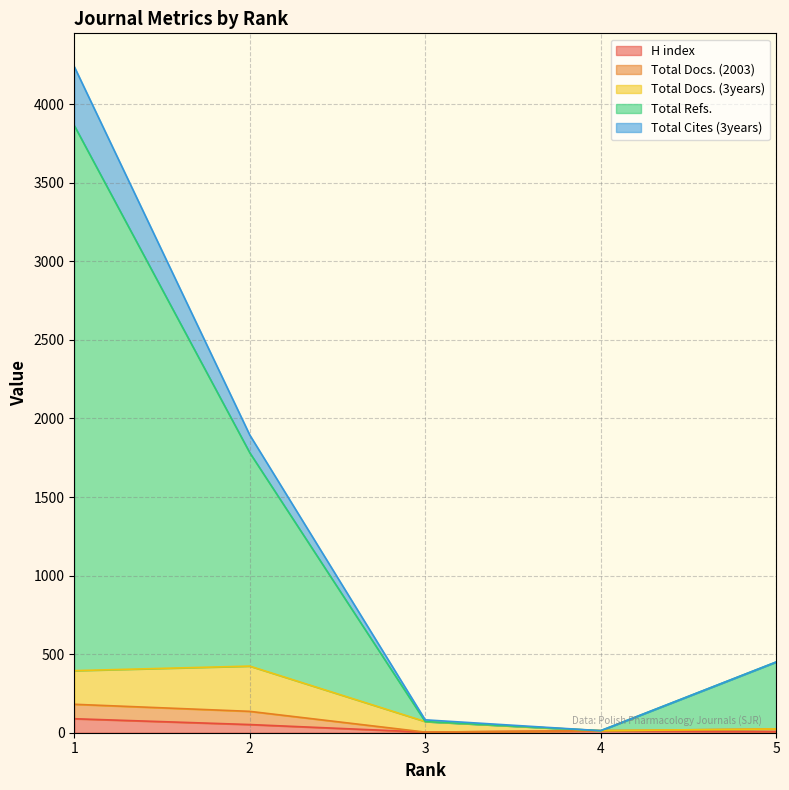

At 1, list the series in order from largest to smallest.

Total Refs., Total Cites (3years), Total Docs. (3years), Total Docs. (2003), H index